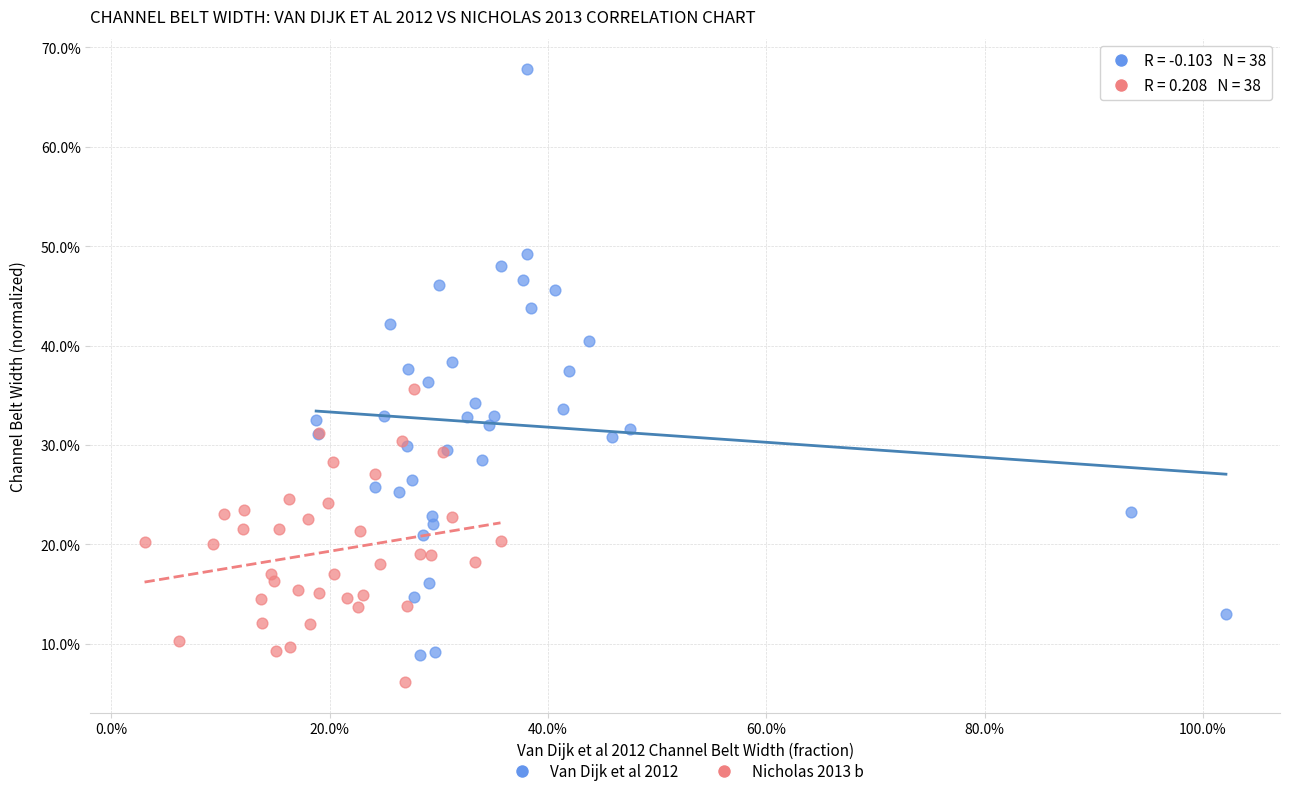

What are all the series names shown in the legend?

Van Dijk et al 2012, Nicholas 2013 b